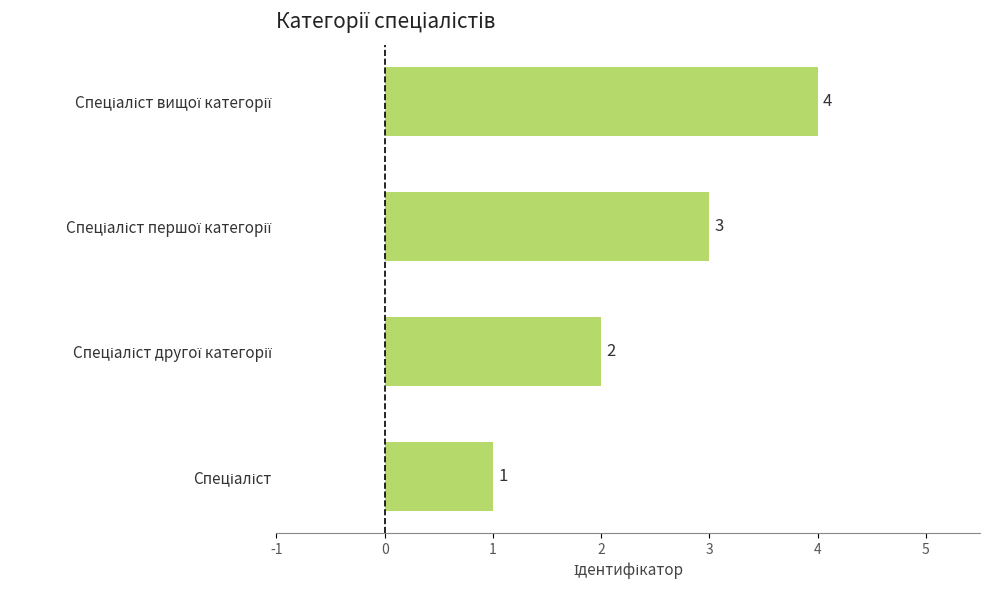

Count the values in the range 2 to 4.

3